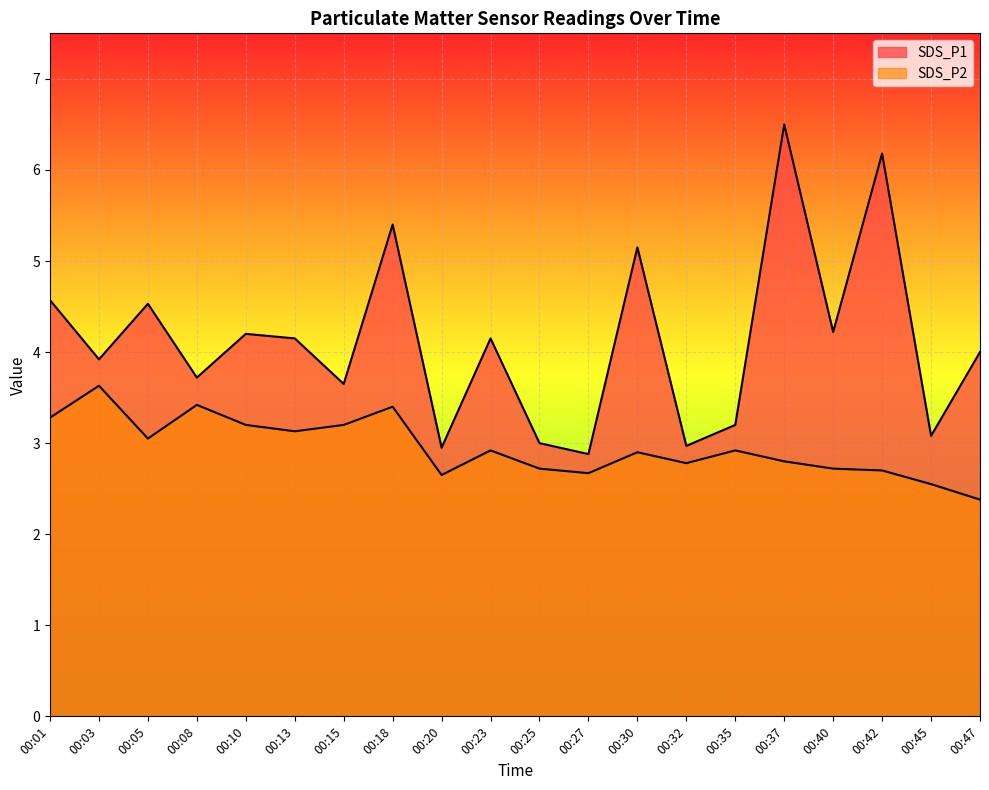

Count the number of categories in the chart.

20